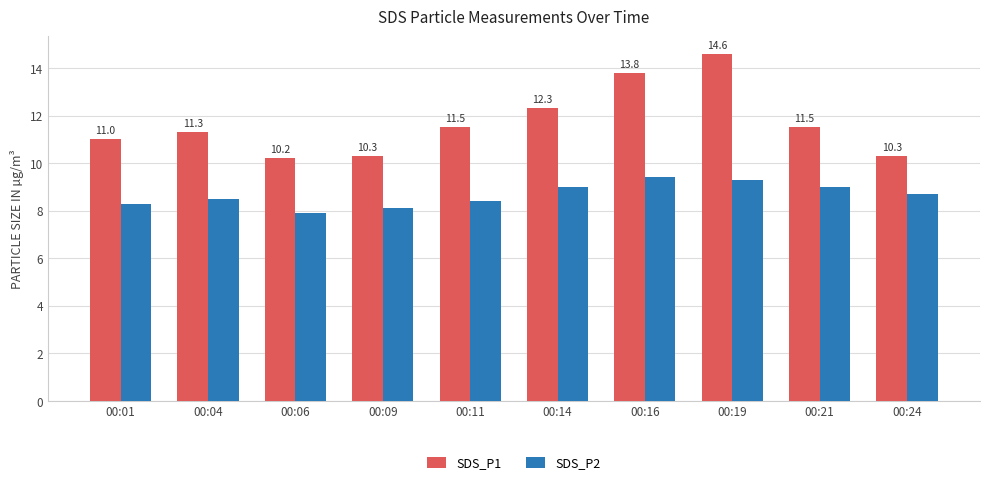

At 00:06, list the series in order from largest to smallest.

SDS_P1, SDS_P2